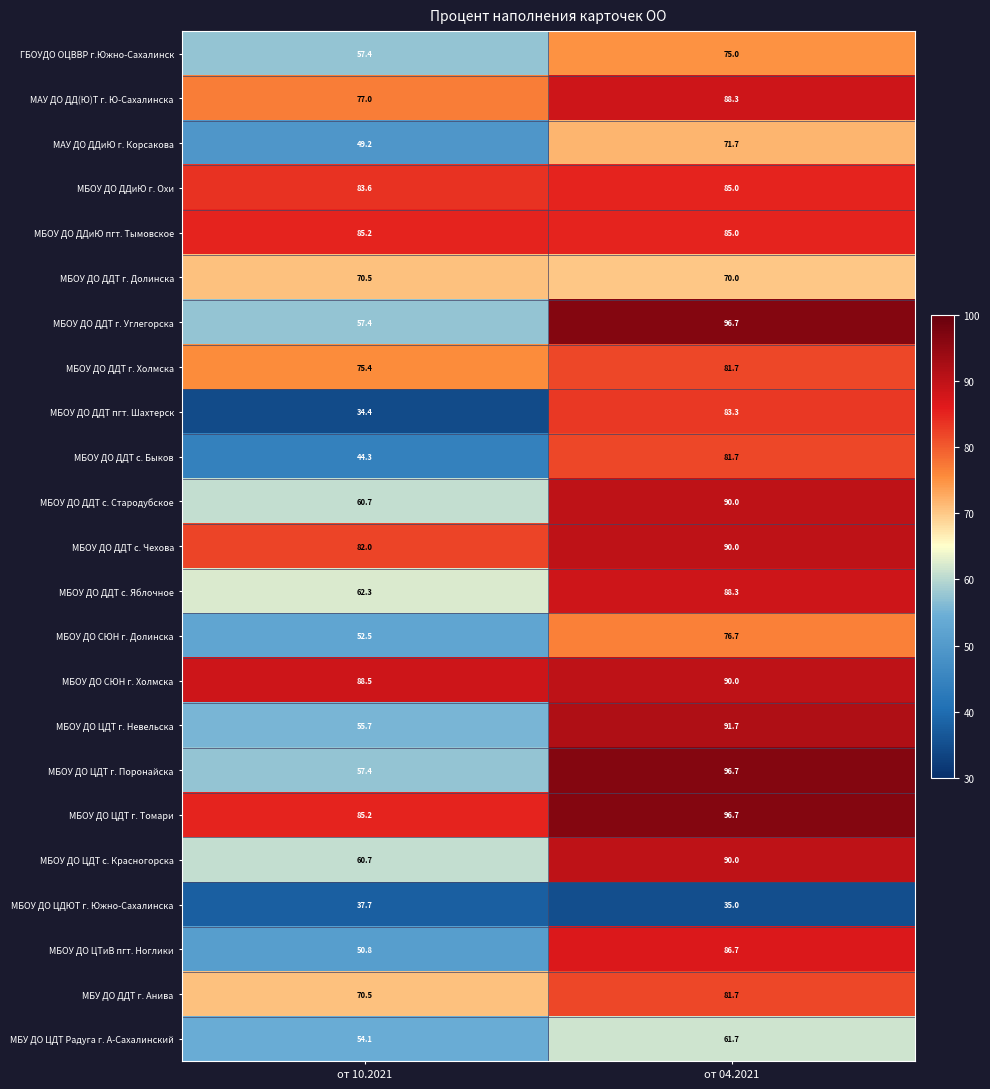

Is it true that МБОУ ДО ДДТ г. Углегорска equals 95.0 at от 10.2021?

False